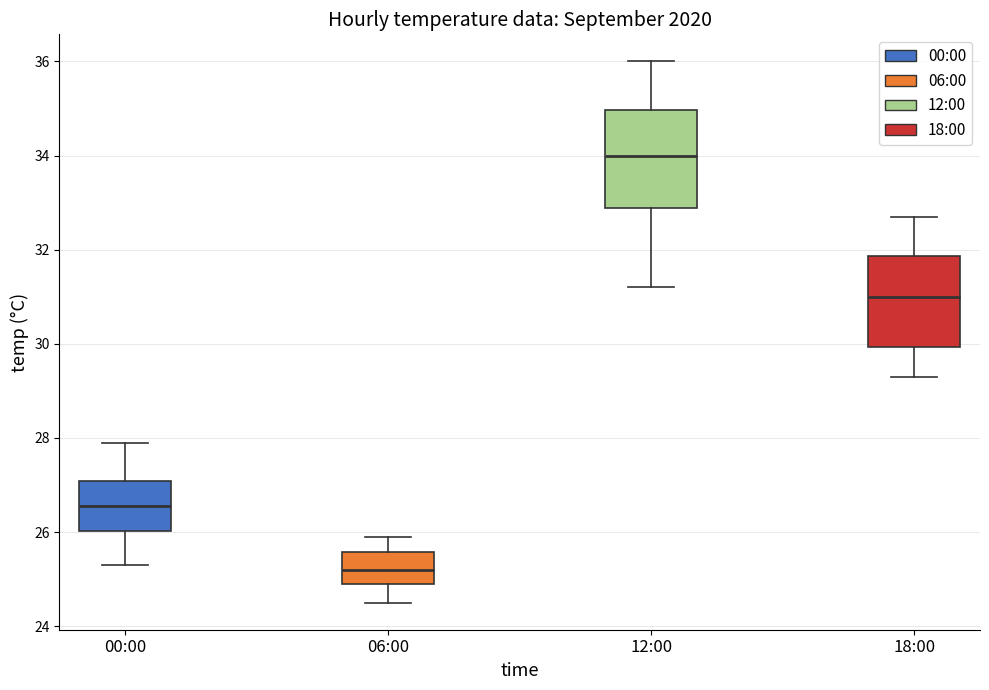

Reading left to right, read every box against the y-axis: the position of its median line, the range the box covers, and the ends of its whiskers. The values are not printed on the chart, so give them approximately, as read against the axis.

00:00: median 26.6, box 26.0 to 27.0, whiskers 25.4 to 28.0
06:00: median 25.2, box 25.0 to 25.6, whiskers 24.6 to 26.0
12:00: median 34.0, box 32.8 to 35.0, whiskers 31.2 to 36.0
18:00: median 31.0, box 30.0 to 31.8, whiskers 29.4 to 32.8